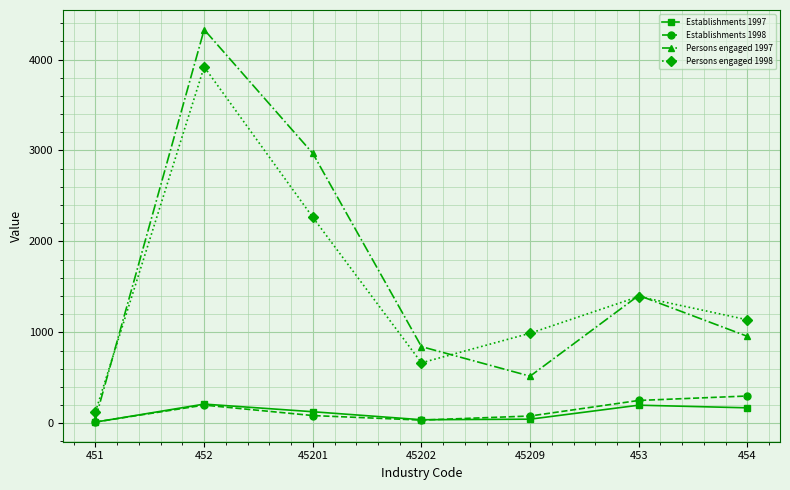

Where does the Establishments 1997 series first go above 127?

452